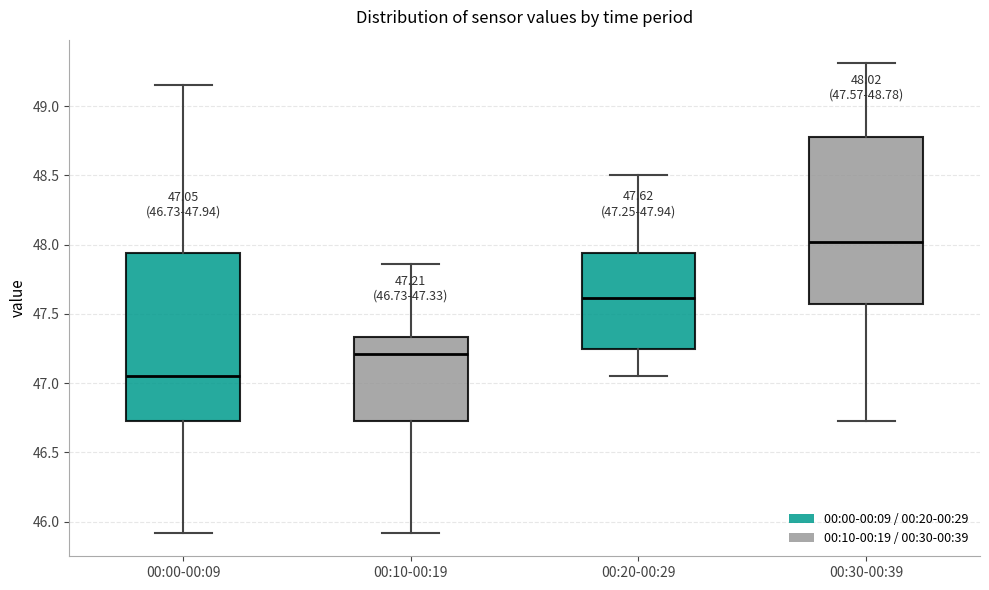

Which box has the highest median line?

00:30-00:39